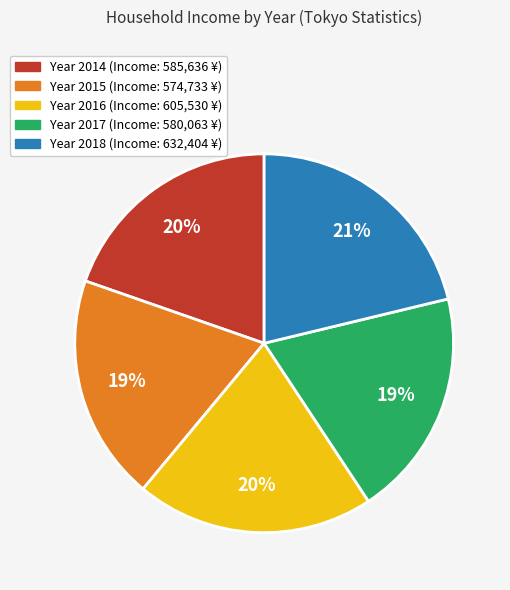

To the nearest percent, what is the difference between the largest and smallest slice percentages?

2%